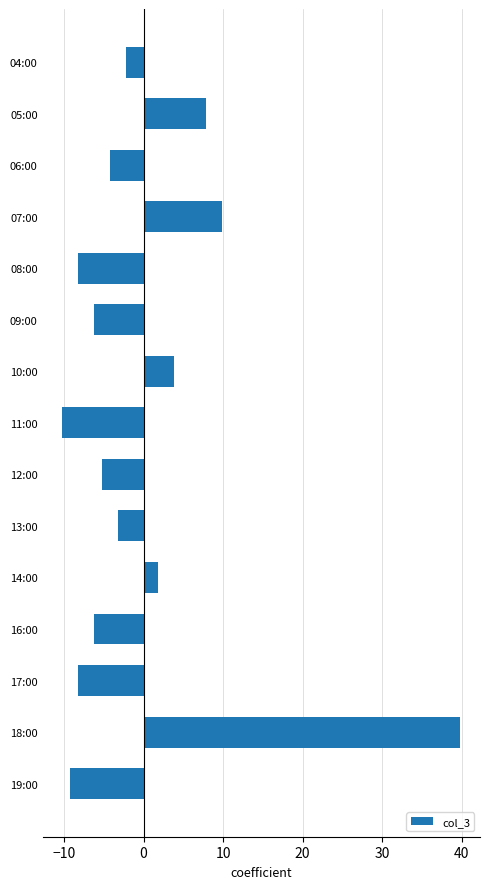

What is the label of the 7th bar from the top?

10:00